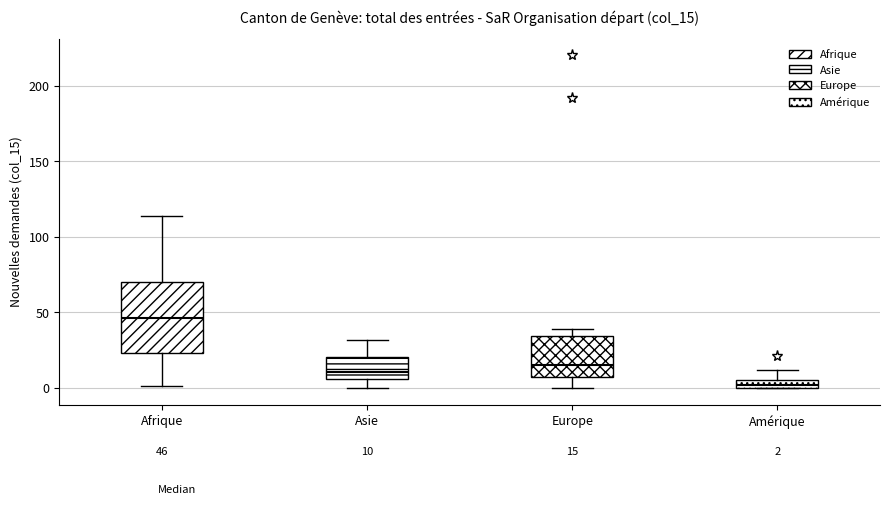

Which box's median line is the lowest?

Amérique